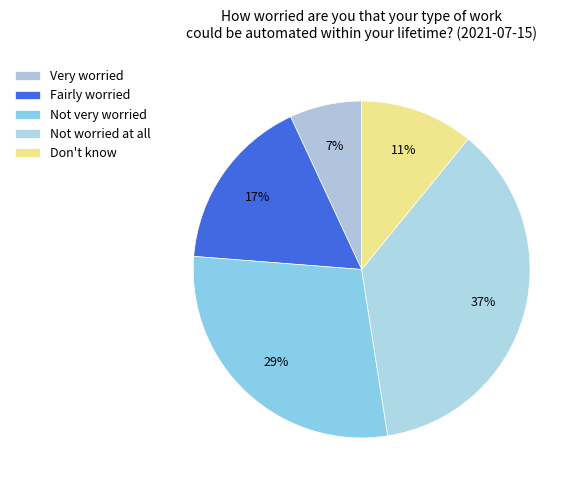

Count the number of slices in the pie.

5